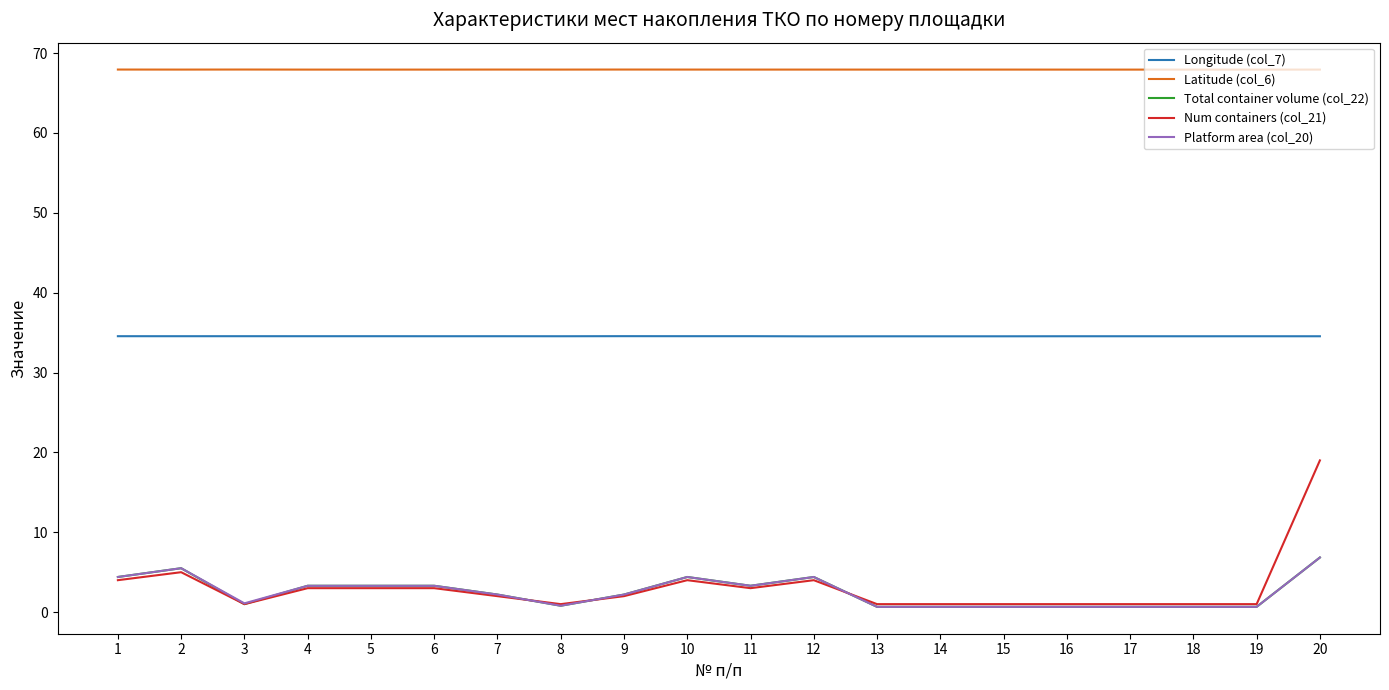

True or false: Longitude (col_7) has a value of 60.7 at 11.

False